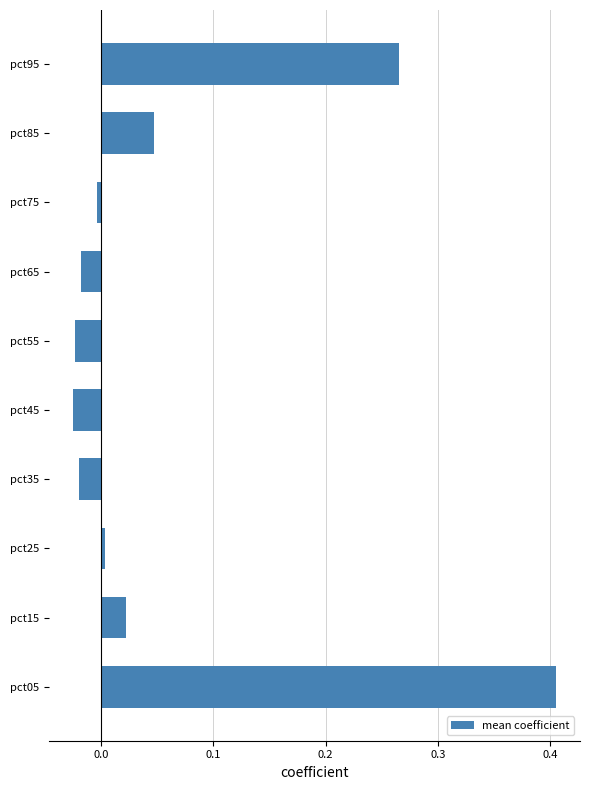

How many data points does each series have?

10